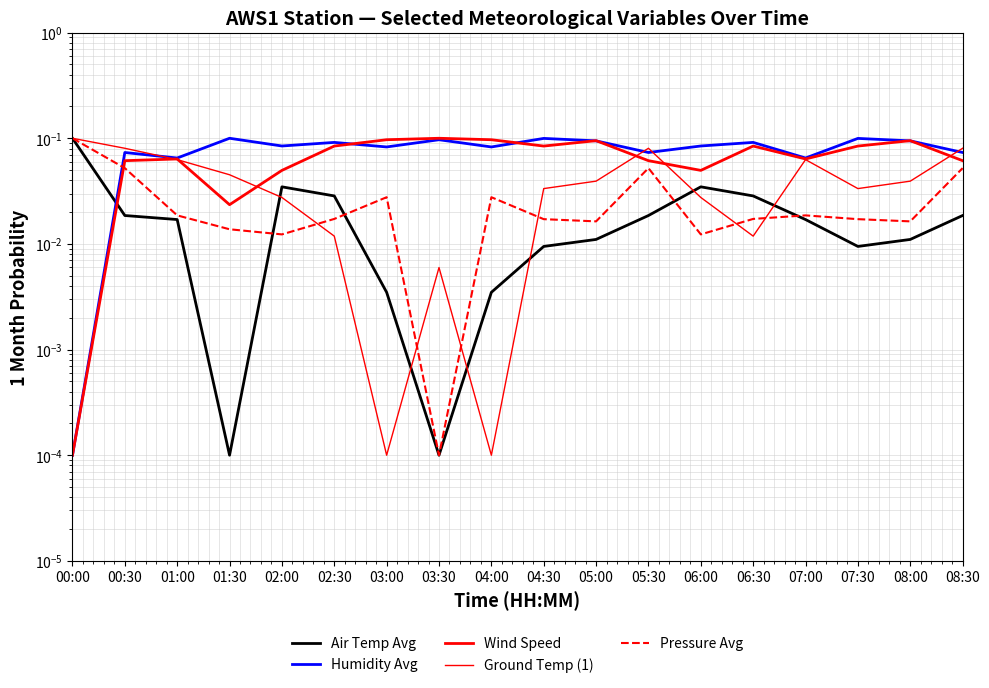

What is the difference between the maximum and minimum values in the Wind Speed series?

0.1